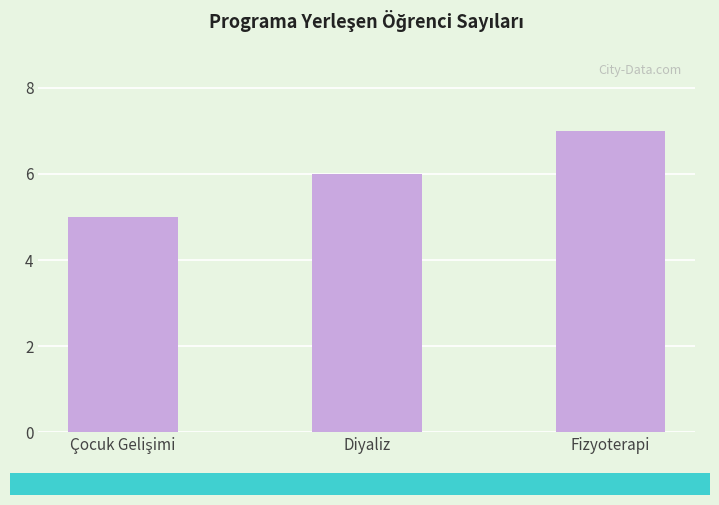

What is the value of the 1st bar from the left?

5